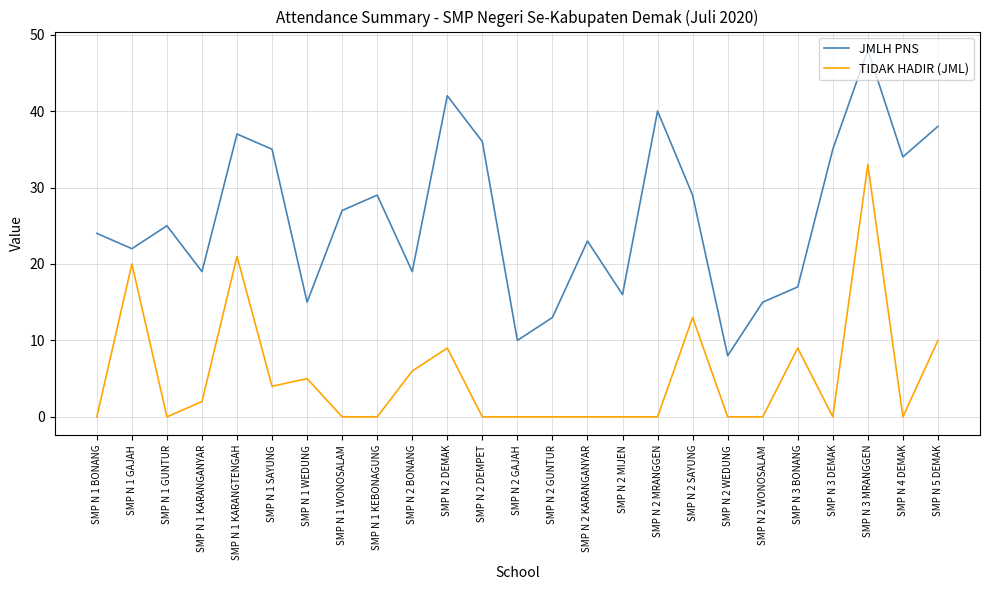

What is the spread (max minus min) of values at SMP N 1 KEBONAGUNG?

29